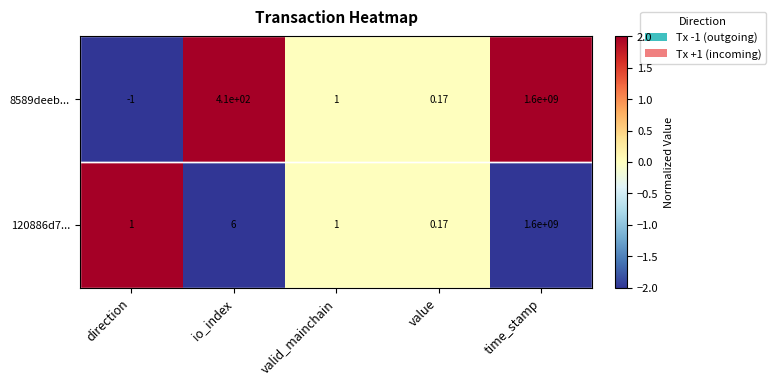

Rank the categories by 8589deeb... value from highest to lowest.

time_stamp, io_index, valid_mainchain, value, direction